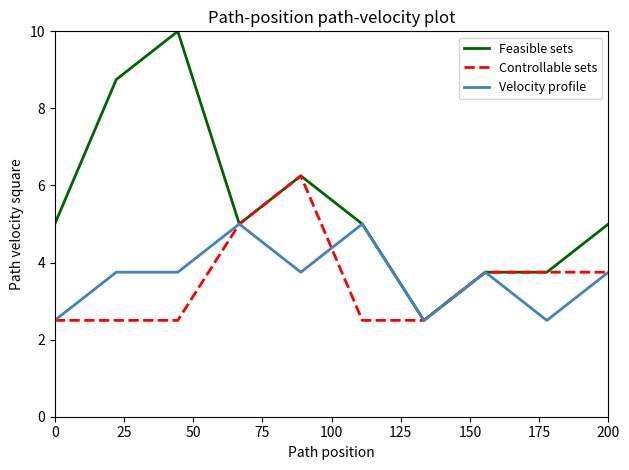

What is the greatest value displayed?

10.0